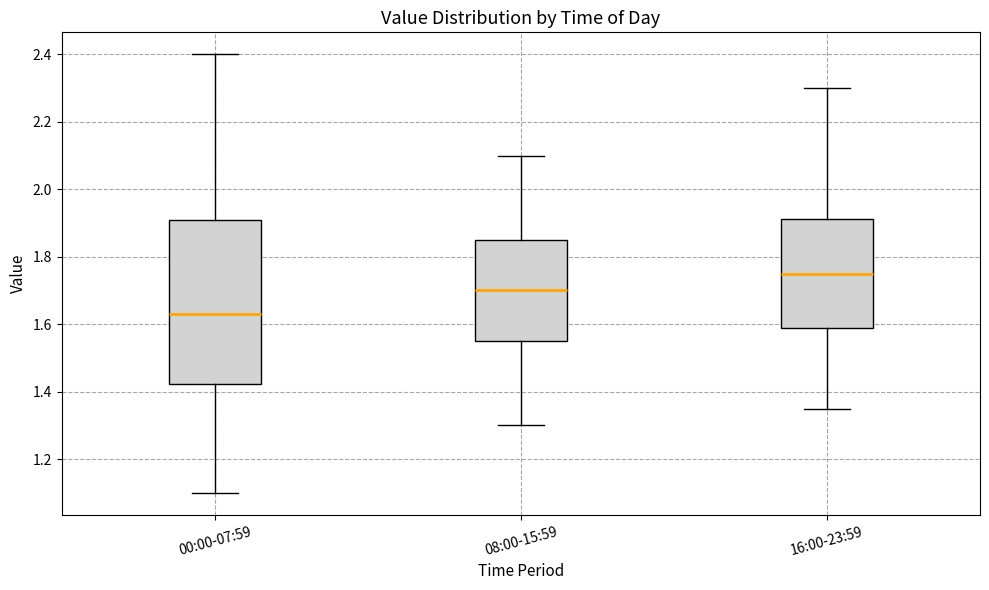

Where is the upper edge of the box for 00:00-07:59 on the y-axis? The values are not printed on the chart, so give them approximately, as read against the axis.

1.90